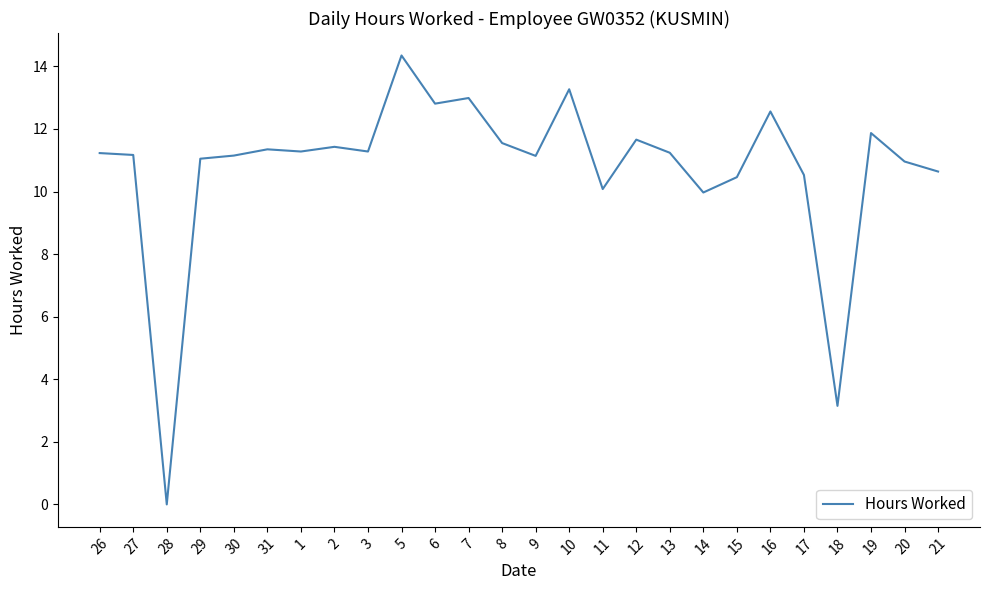

True or false: the data shows 10.5 at 15.

True